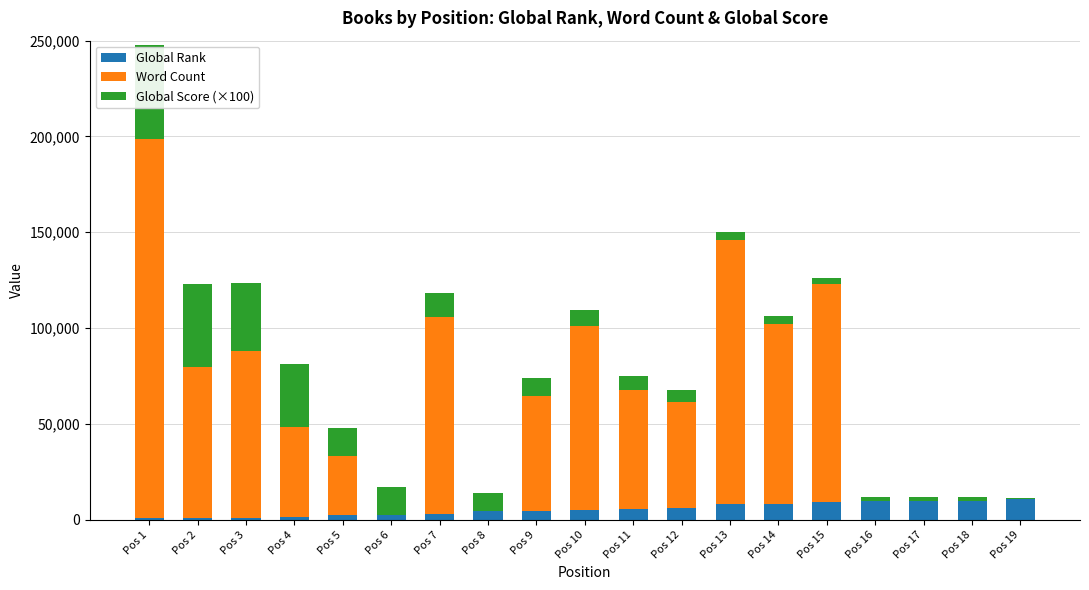

At which category is the sum across all series the highest?

Pos 1